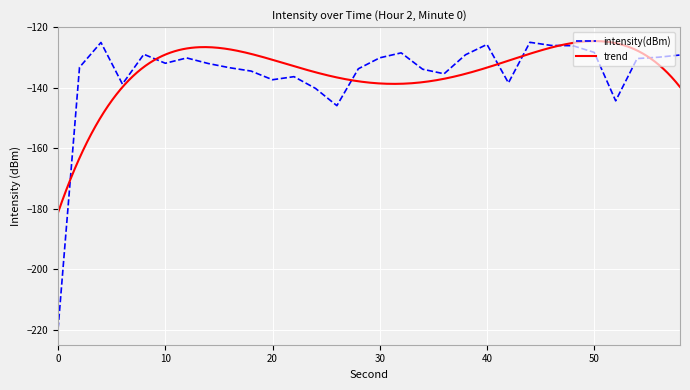

Rank the categories by value from highest to lowest.

44, 4, 40, 46, 48, 50, 32, 8, 38, 58, 56, 30, 12, 54, 10, 14, 2, 16, 28, 34, 18, 36, 22, 20, 42, 6, 24, 52, 26, 0